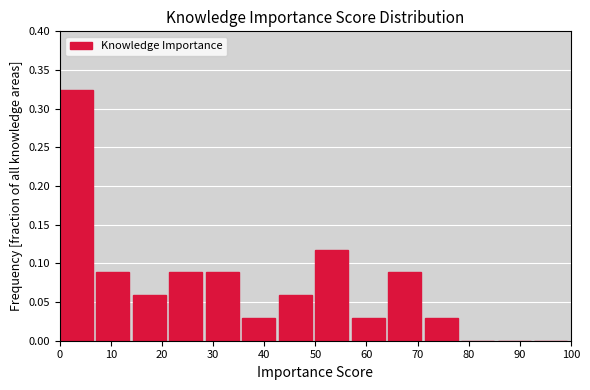

What is the height of the bar covering 0 to 7 on the x-axis? Neither the bar edges nor the heights are printed on the chart, so give them approximately, as read against the axes.

0.325